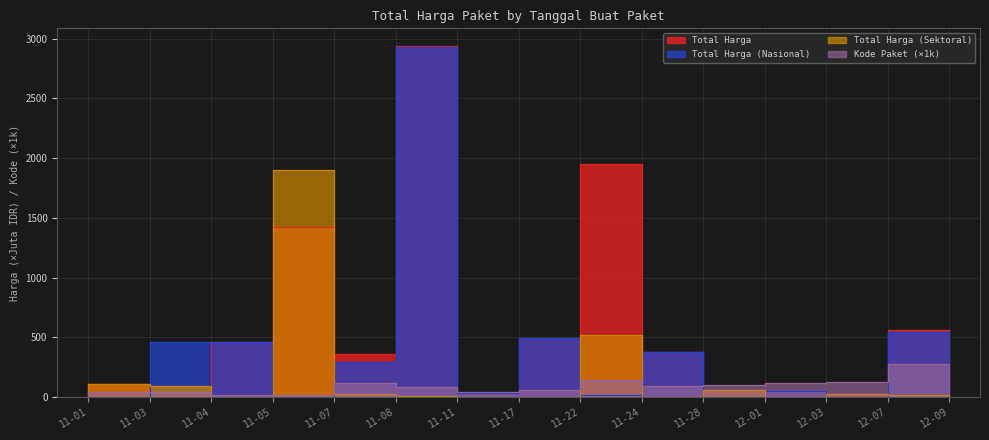

How many values in Total Harga (Nasional) are above zero?

10